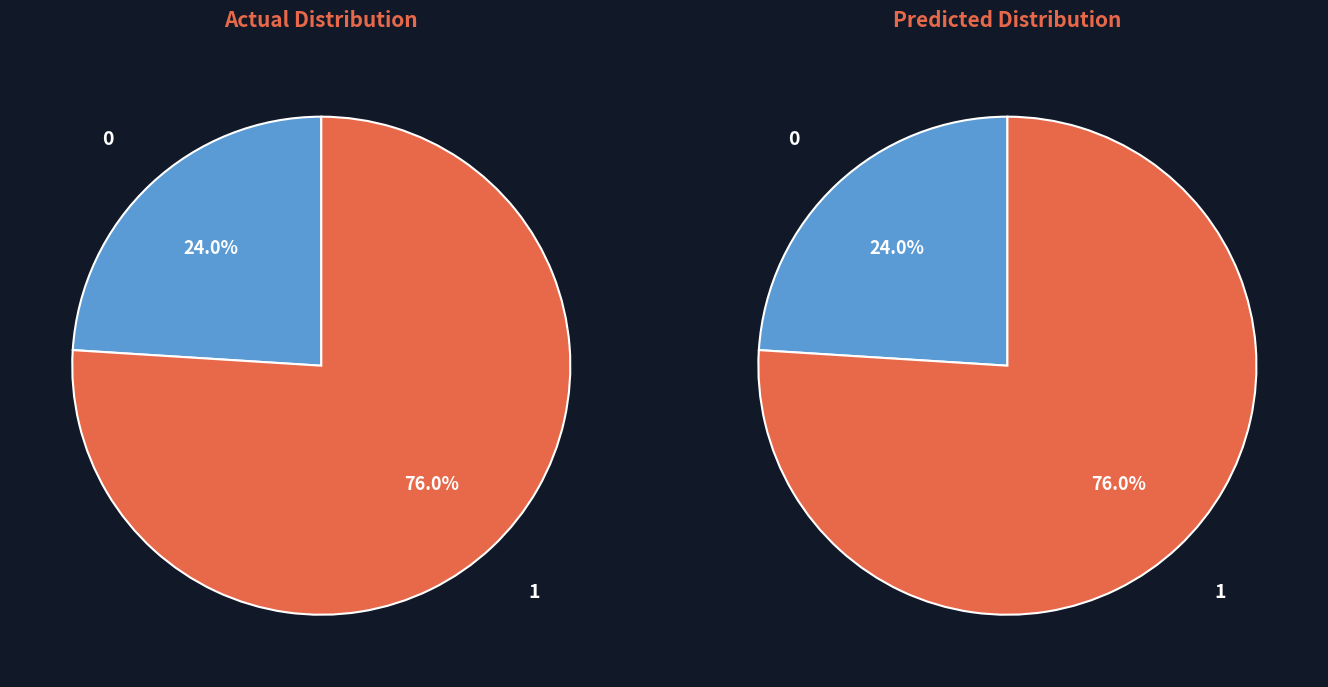

True or false: 1 accounts for 24% of the total.

False